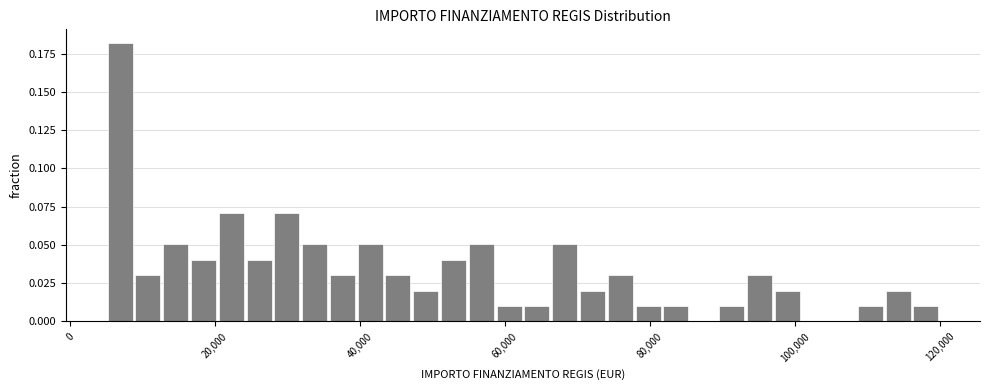

Read against the x-axis, roughly where is the centre of the tallest bar?

6000